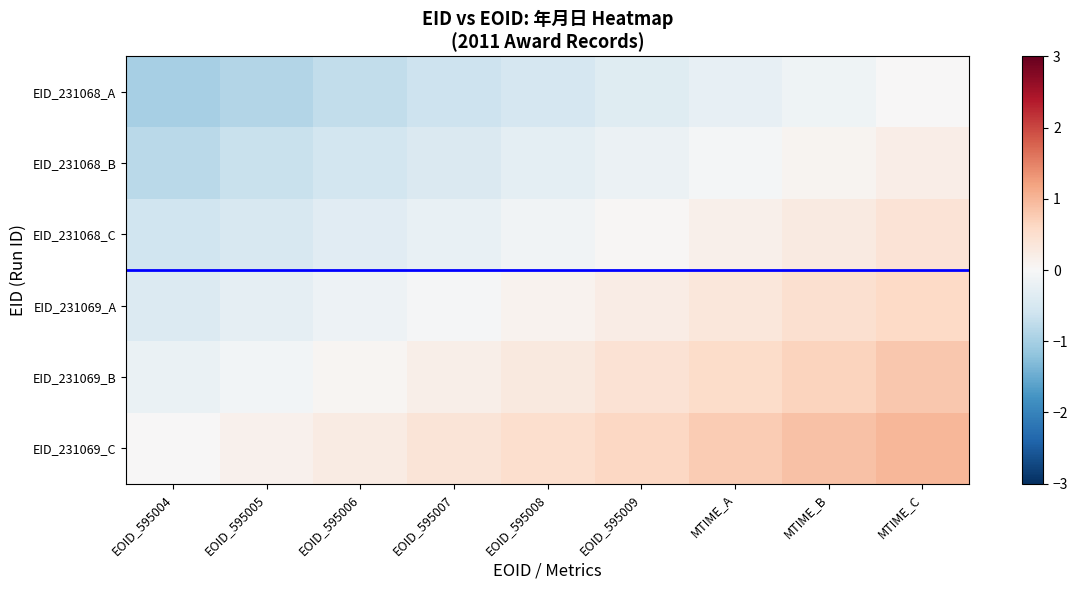

At EOID_595005, list the series in order from largest to smallest.

EID_231069_C, EID_231069_B, EID_231069_A, EID_231068_C, EID_231068_B, EID_231068_A